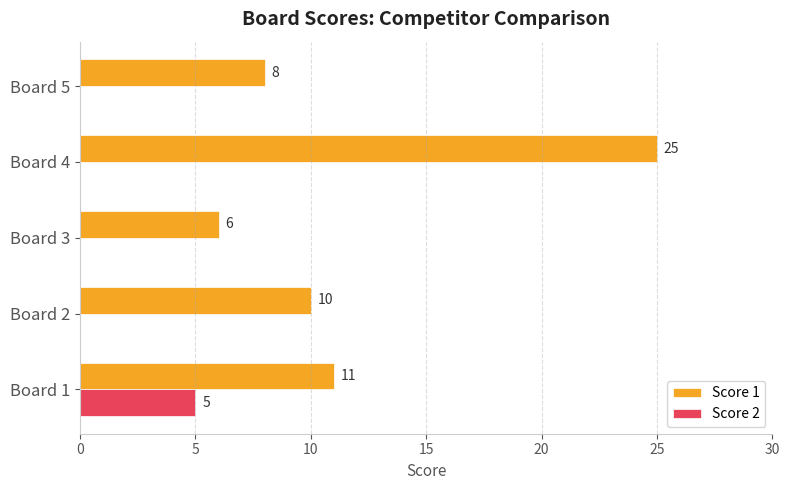

The value of Score 1 at Board 5 is 4. True or false?

False